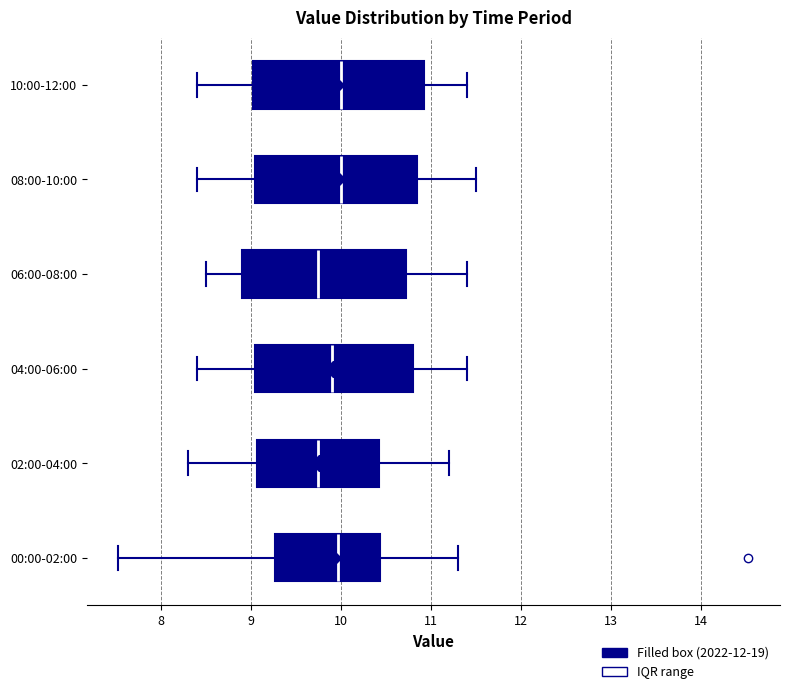

Reading bottom to top, read every box against the x-axis: the position of its median line, the range the box covers, and the ends of its whiskers. The values are not printed on the chart, so give them approximately, as read against the axis.

00:00-02:00: median 10.0, box 9.3 to 10.4, whiskers 7.5 to 11.3
02:00-04:00: median 9.8, box 9.1 to 10.4, whiskers 8.3 to 11.2
04:00-06:00: median 9.9, box 9.1 to 10.8, whiskers 8.4 to 11.4
06:00-08:00: median 9.8, box 8.9 to 10.7, whiskers 8.5 to 11.4
08:00-10:00: median 10.0, box 9.1 to 10.9, whiskers 8.4 to 11.5
10:00-12:00: median 10.0, box 9.0 to 10.9, whiskers 8.4 to 11.4